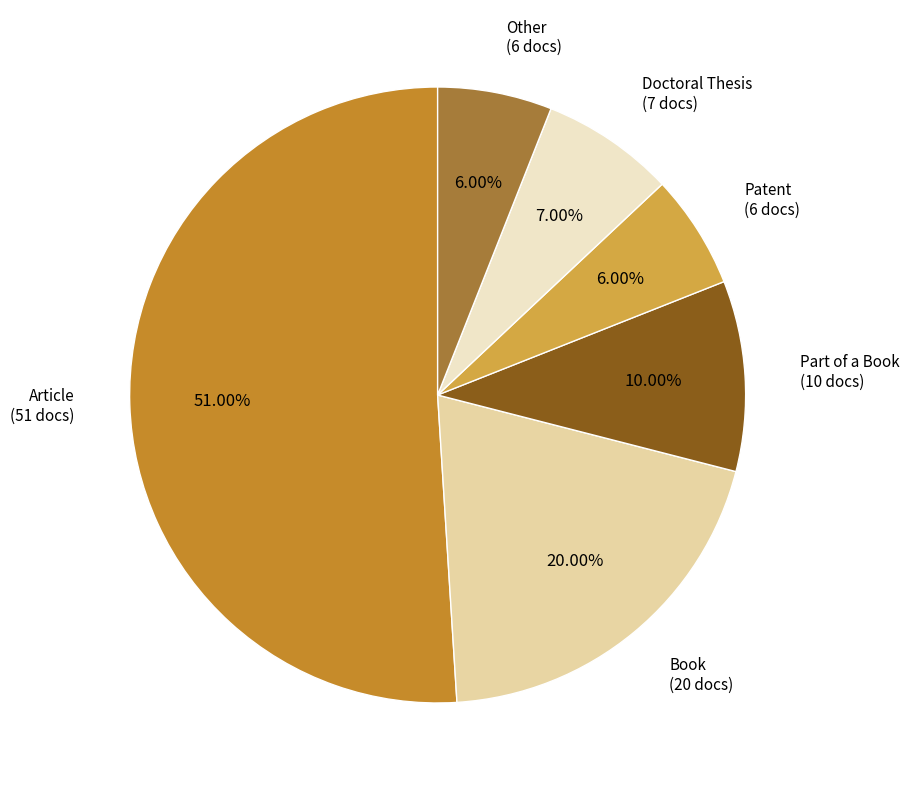

How many segments does this pie chart have?

6